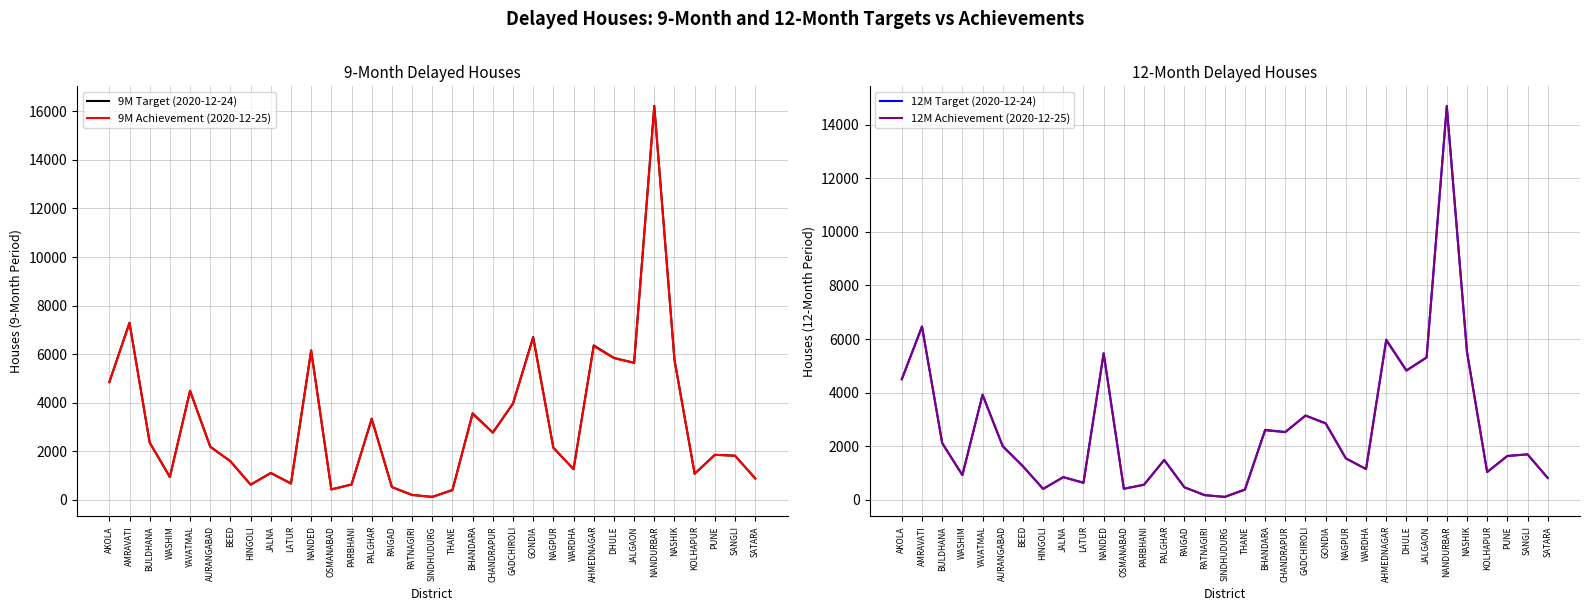

Is it true that 9M Achievement (2020-12-25) equals 489 at SATARA?

False